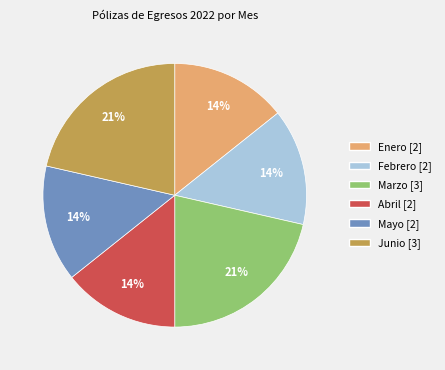

Is there any slice that represents more than half of the pie?

No